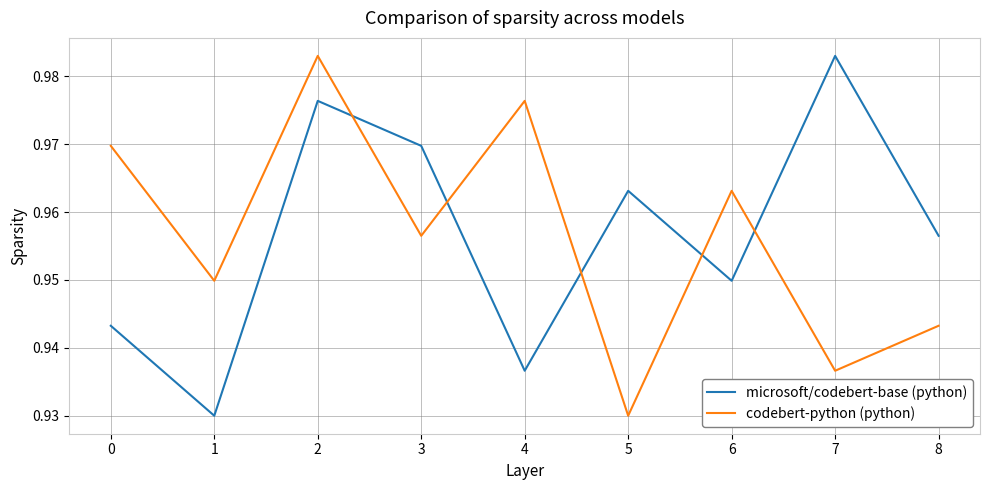

What is the total value across all series at 3?

1.9